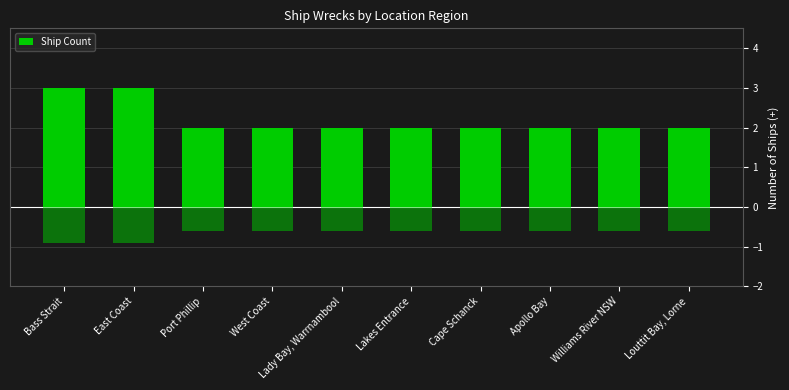

Reading left to right, list all the values displayed in this chart.

3	3	2	2	2	2	2	2	2	2